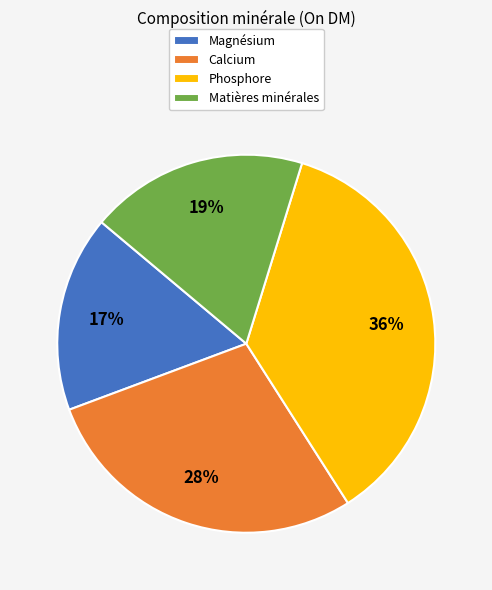

To the nearest percent, what portion does Magnésium represent?

17%